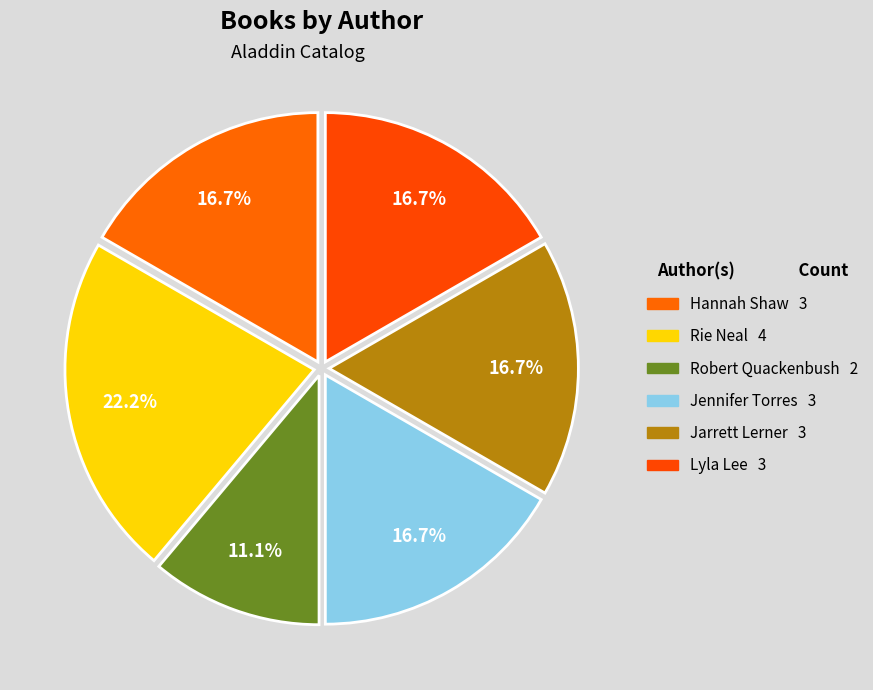

Count the number of slices in the pie.

6